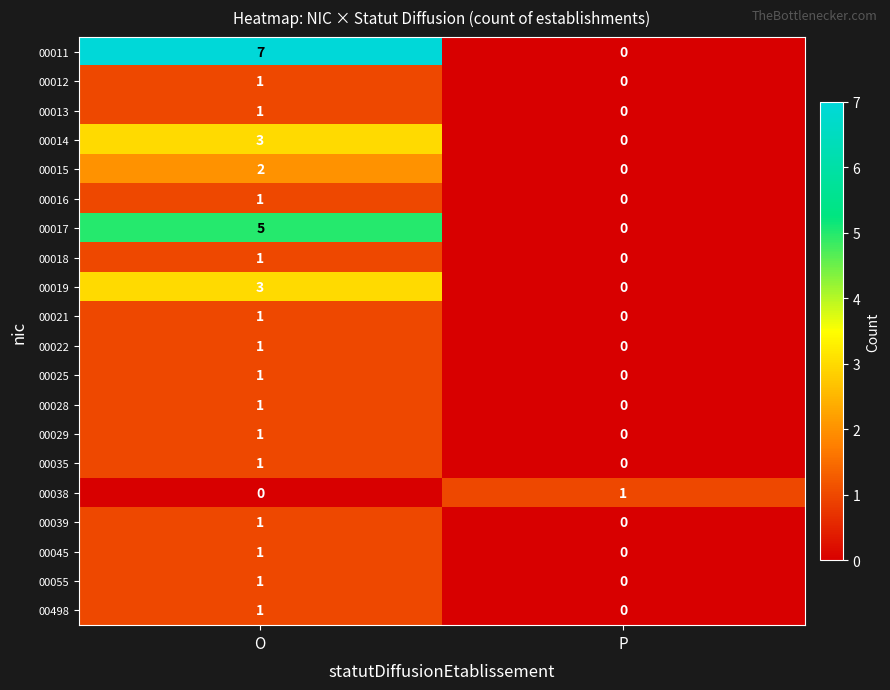

Which series changed the most between O and P?

00011